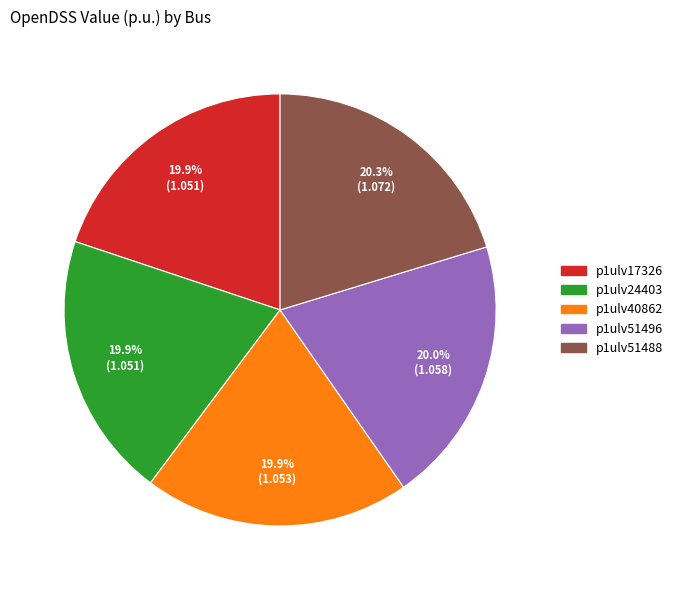

Approximately how many times larger is the value at p1ulv40862 compared to p1ulv24403?

1.0